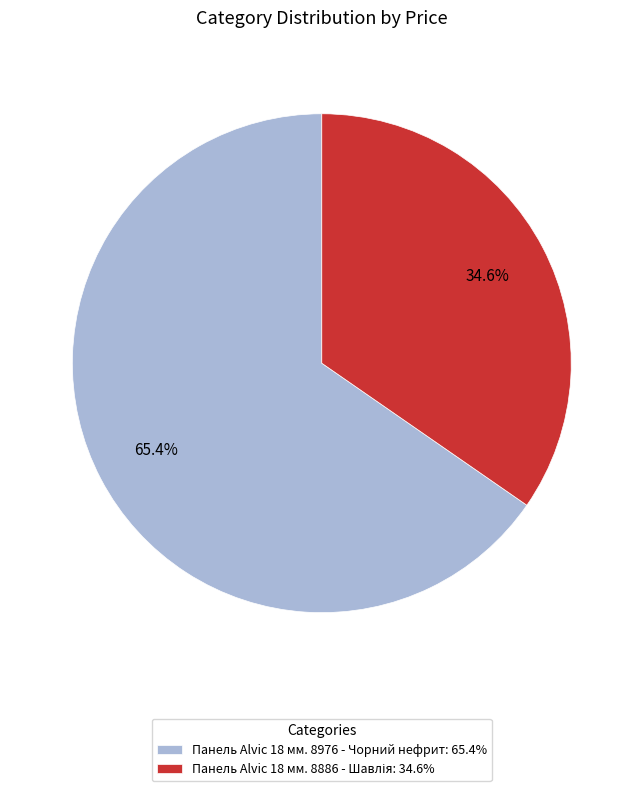

Is there a majority slice in this chart?

Yes